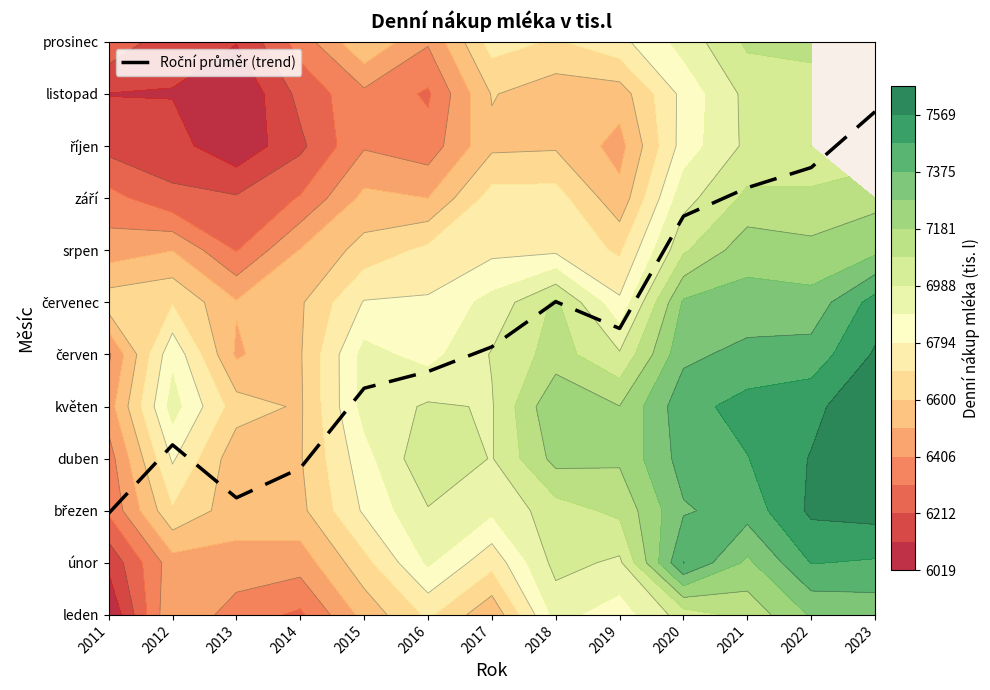

Reading right to left, transcribe all the data shown in this chart.

2023=9.7	2022=8.6	2021=8.2	2020=7.7	2019=5.5	2018=6.0	2017=5.1	2016=4.7	2015=4.4	2014=2.8	2013=2.2	2012=3.3	2011=1.9